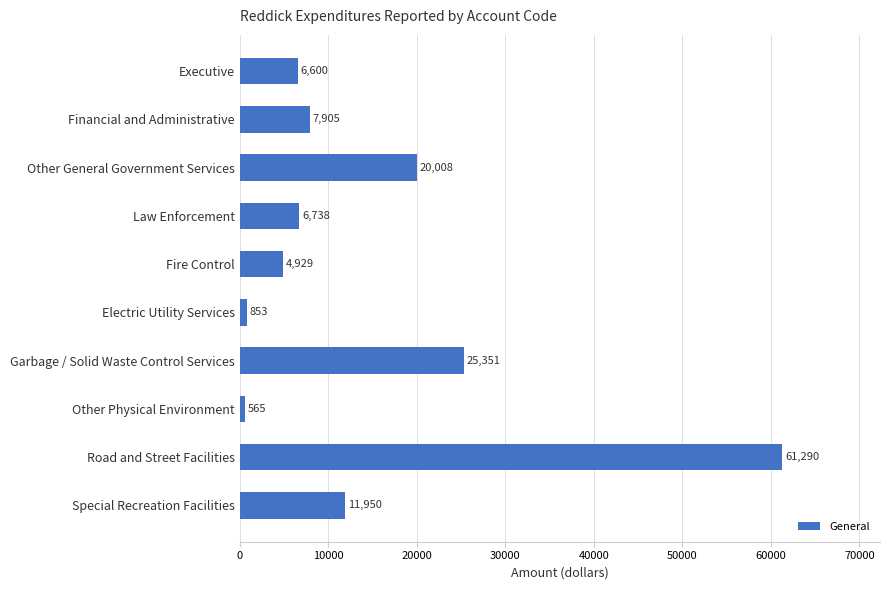

Where is the data nearest to the value 30927?

Garbage / Solid Waste Control Services